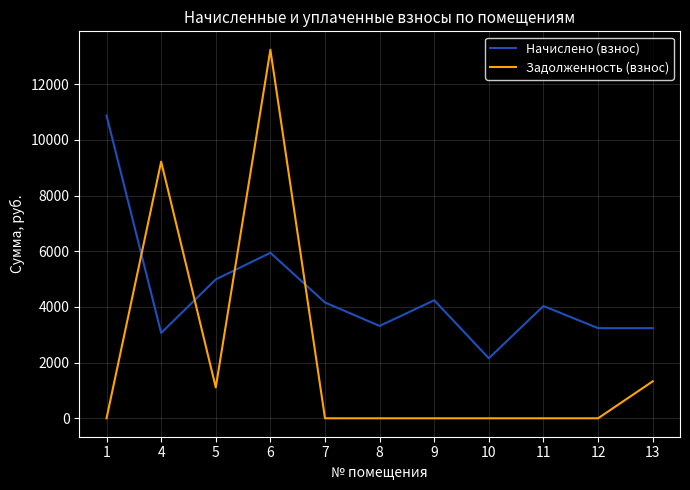

In Начислено (взнос), how many points are higher than both neighbors (excluding endpoints)?

3